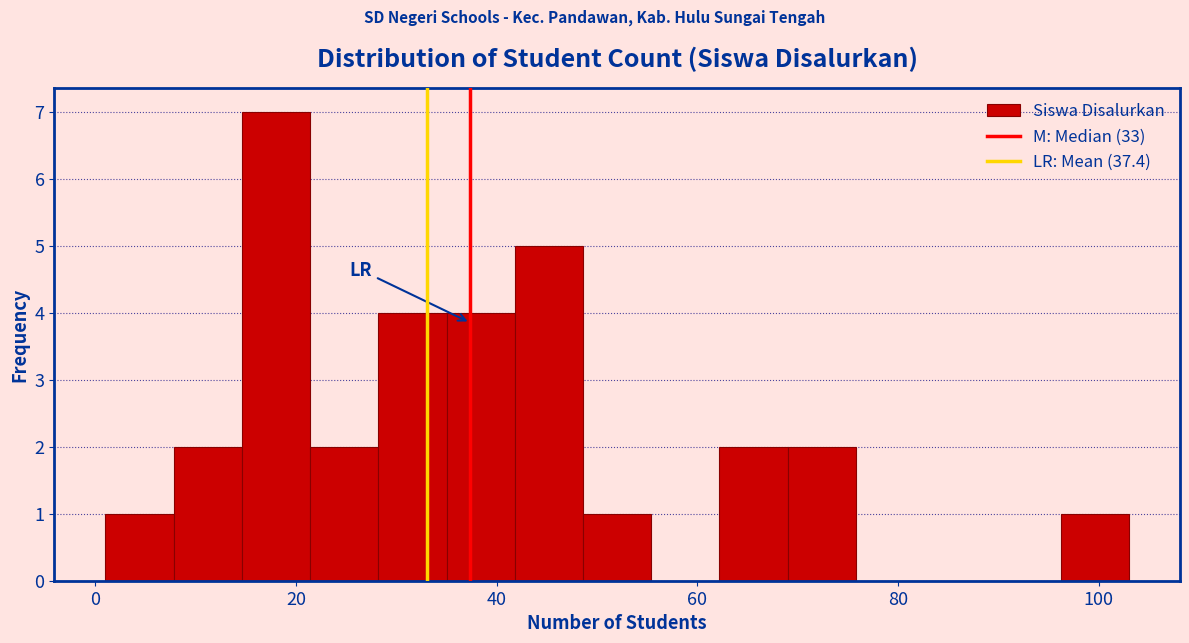

Around what value on the x-axis is the tallest bar? Give the approximate position of its centre, as read against the axis.

18